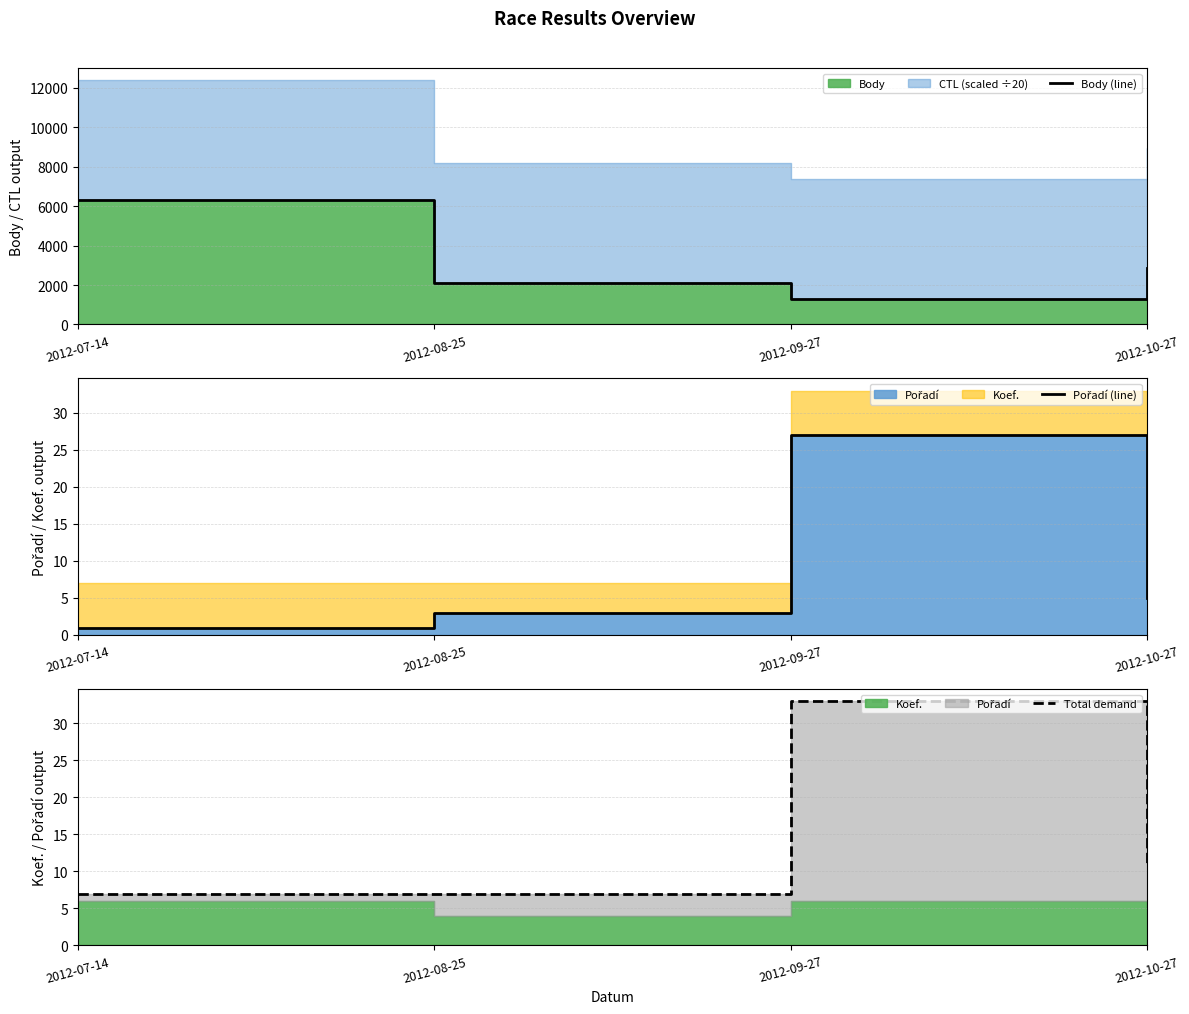

At which label does Pořadí (line) first exceed 5?

2012-09-27